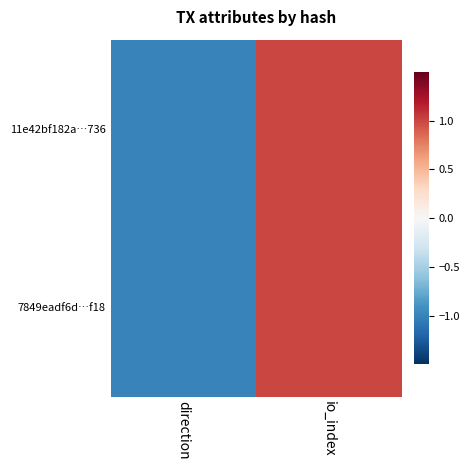

At how many categories does at least one series exceed 0?

1